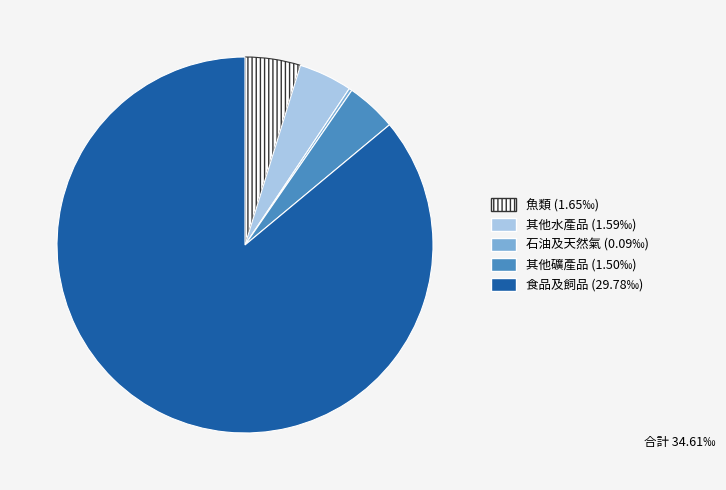

Do 其他水產品 and 魚類 together represent more than half of the pie?

No